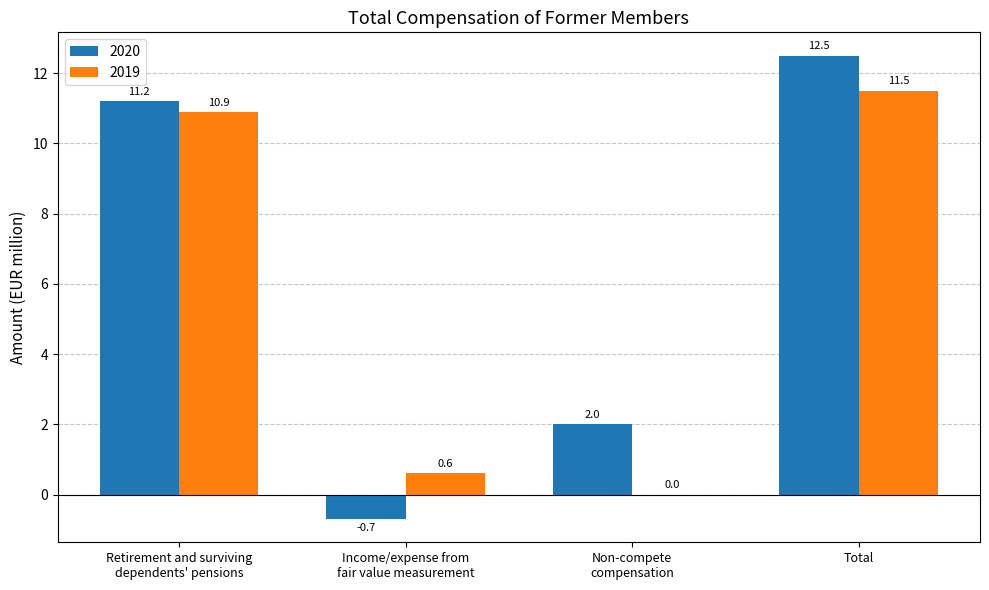

What is the total value across all series at Retirement and surviving
dependents' pensions?

22.1